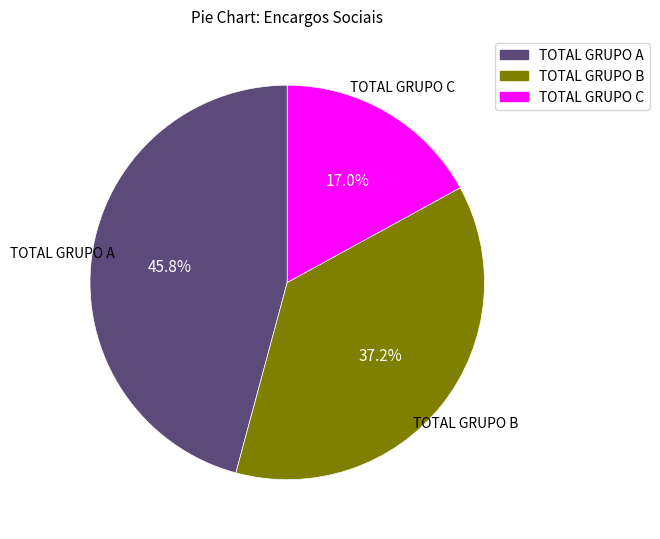

Which has a higher value, TOTAL GRUPO B or TOTAL GRUPO A?

TOTAL GRUPO A